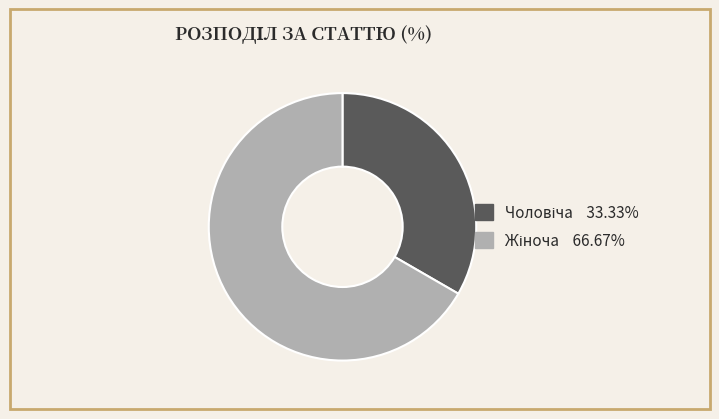

Is there any slice that represents more than half of the pie?

Yes